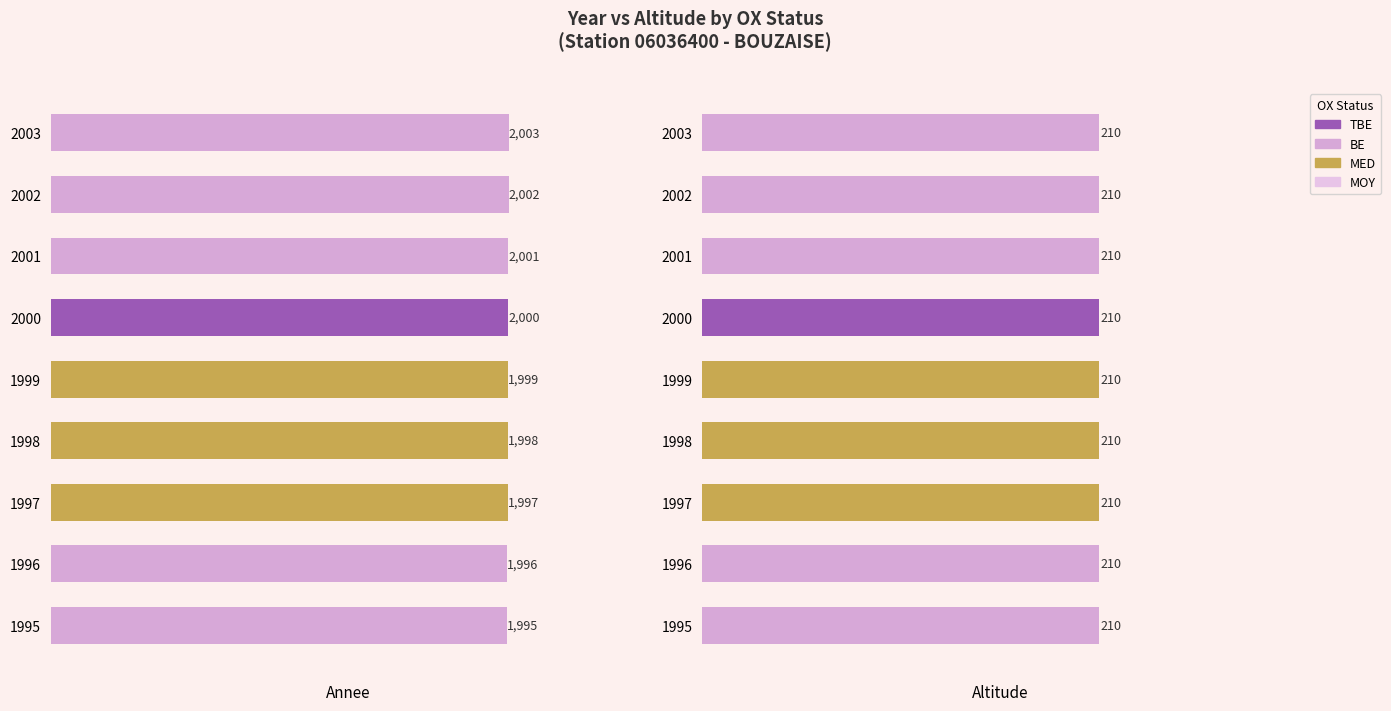

Approximately how many times larger is the value at 1995 compared to 2000?

1.0